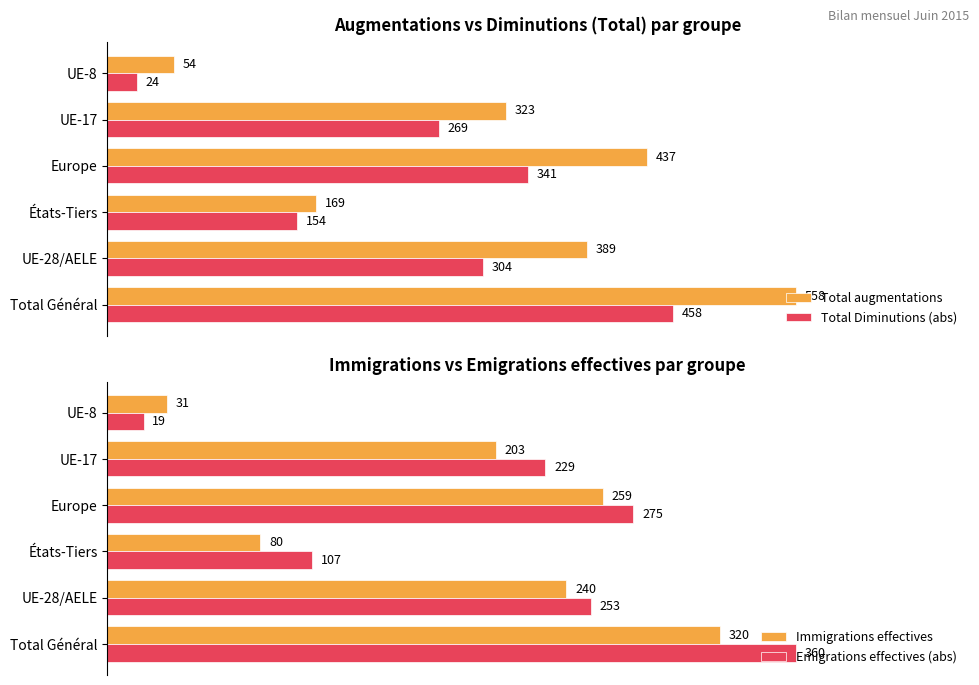

At which label is Total augmentations closest to 306?

UE-17